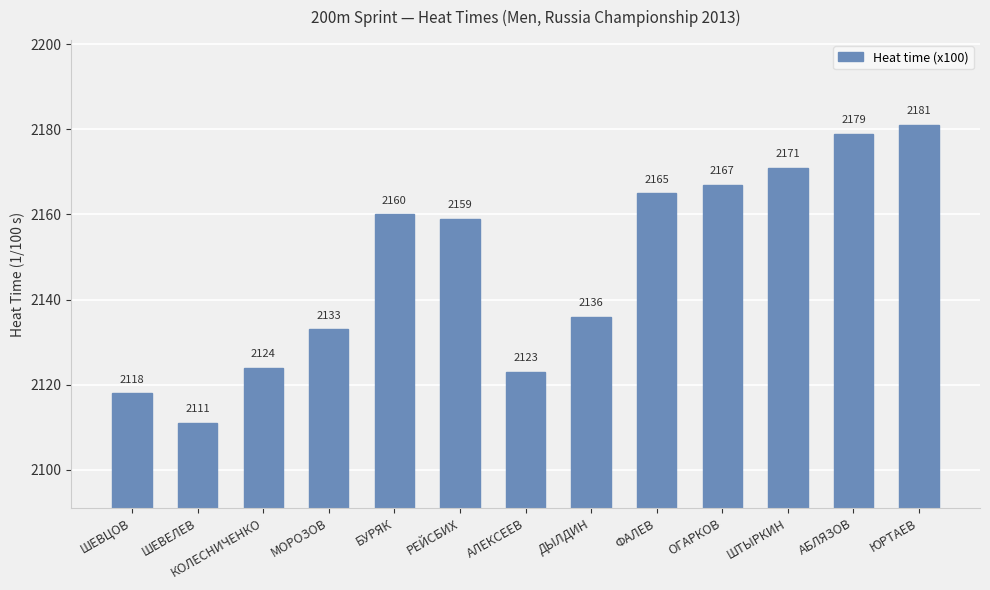

What is the label of the 13th bar from the right?

ШЕВЦОВ